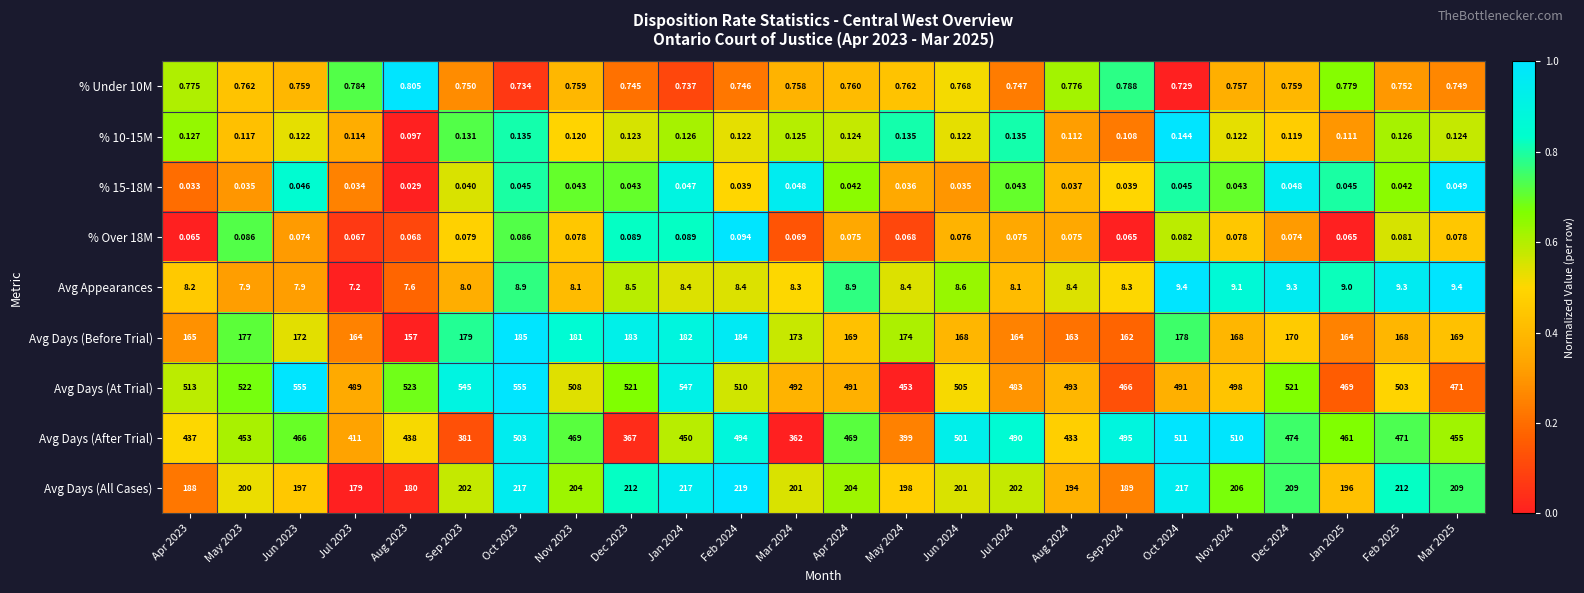

Which series has the largest total across all categories?

Avg Days (At Trial)